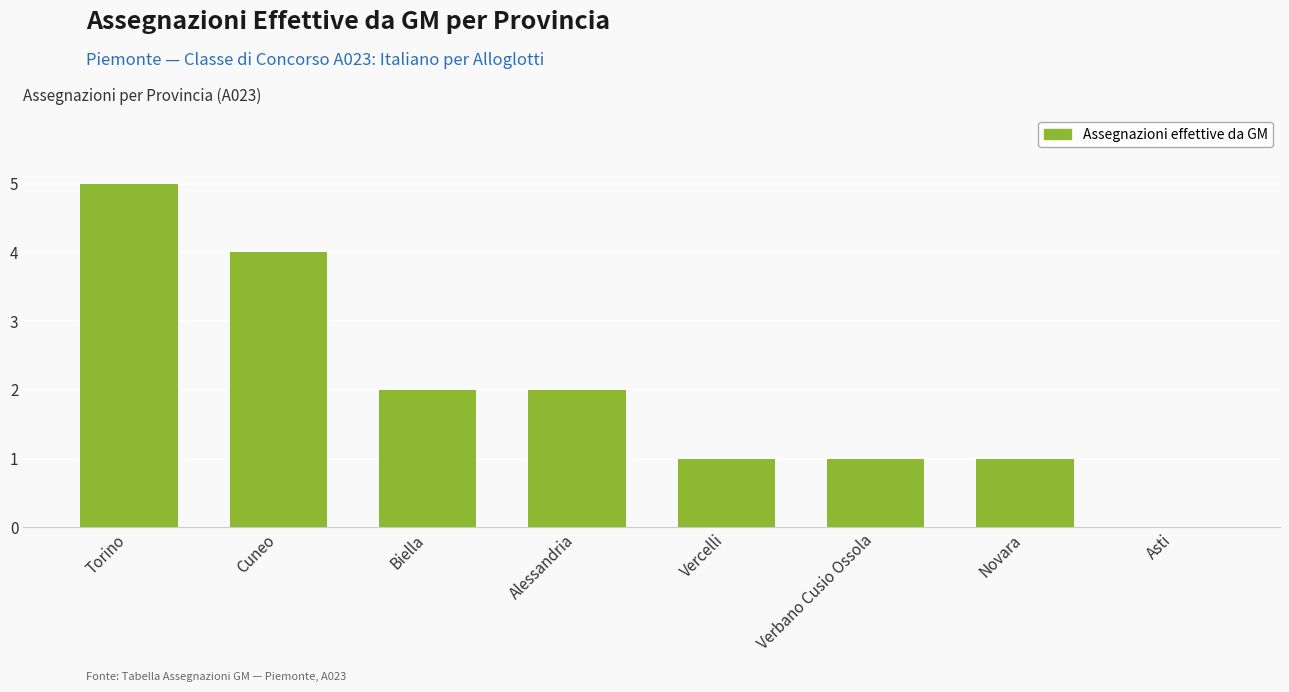

Which has a higher value, Torino or Biella?

Torino